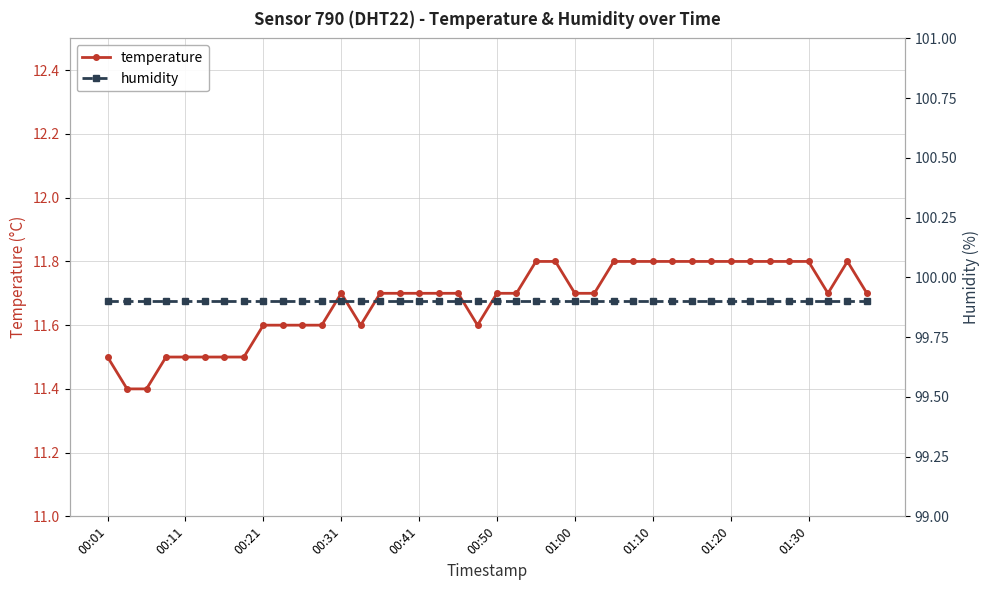

True or false: humidity and temperature intersect in this chart.

False